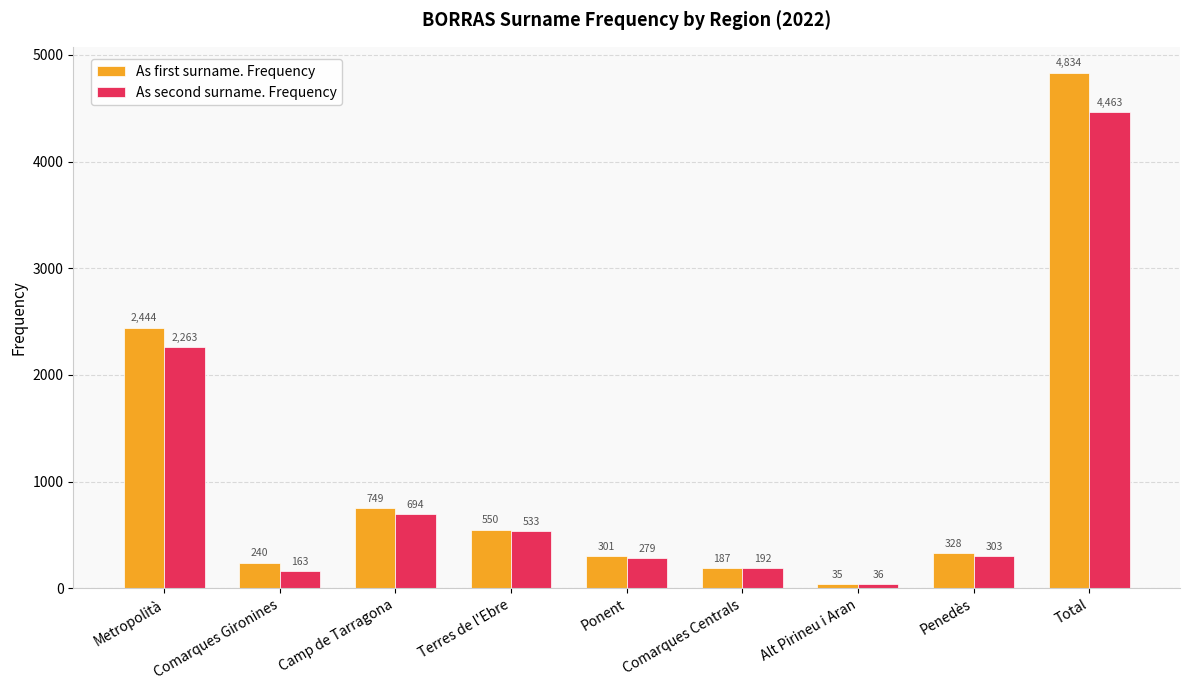

What is the average value of the As second surname. Frequency series?

992